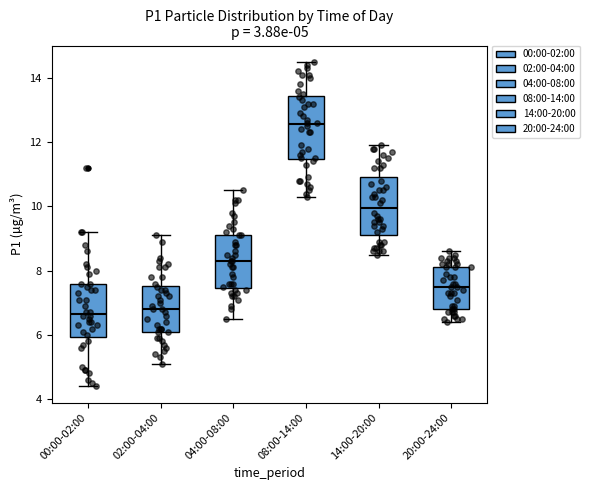

Which box has the highest median line?

08:00-14:00